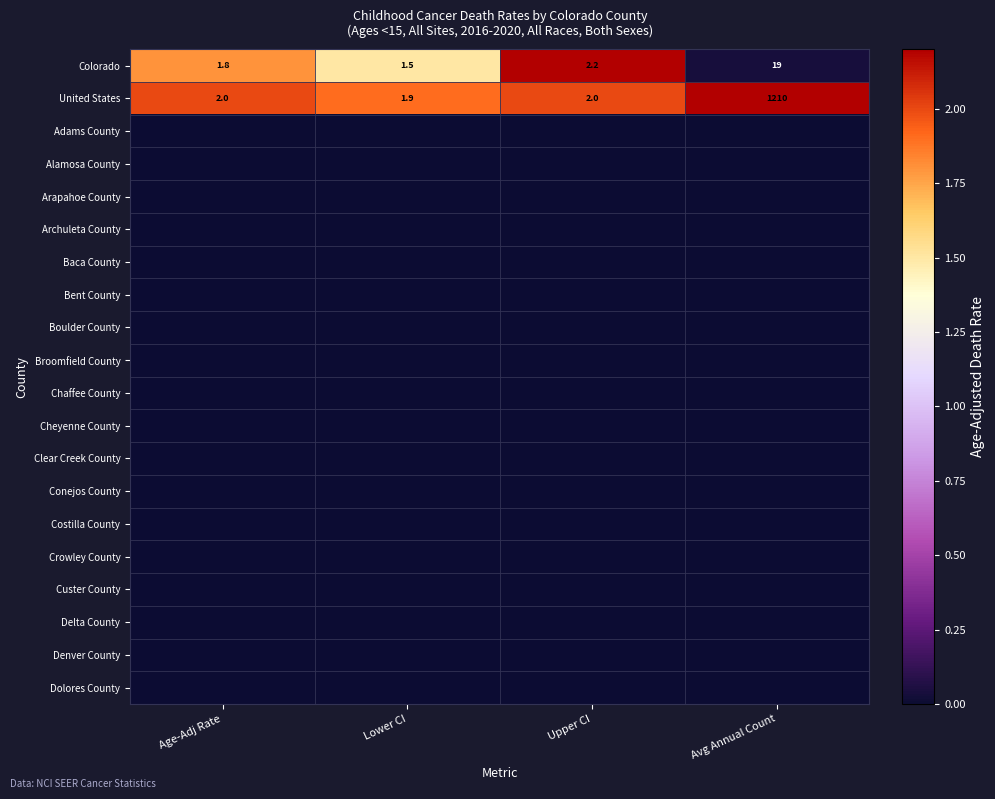

Rank the categories by Colorado value from lowest to highest.

Lower CI, Age-Adj Rate, Upper CI, Avg Annual Count